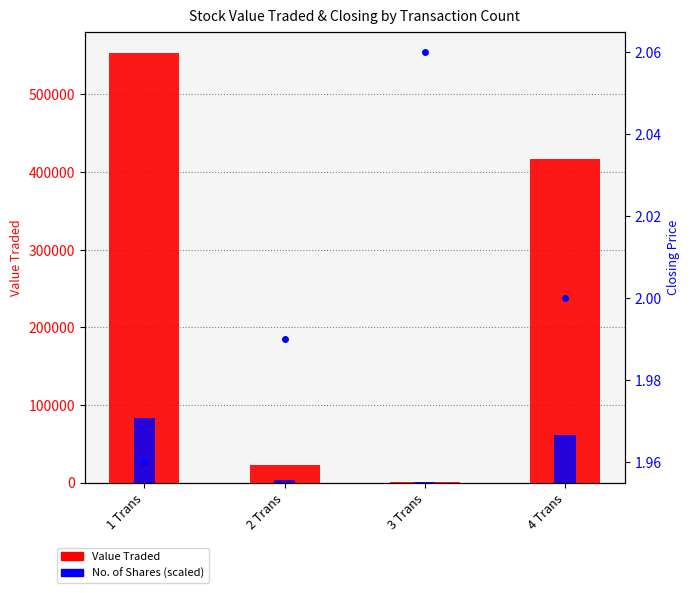

What is the smallest value displayed?

2.0